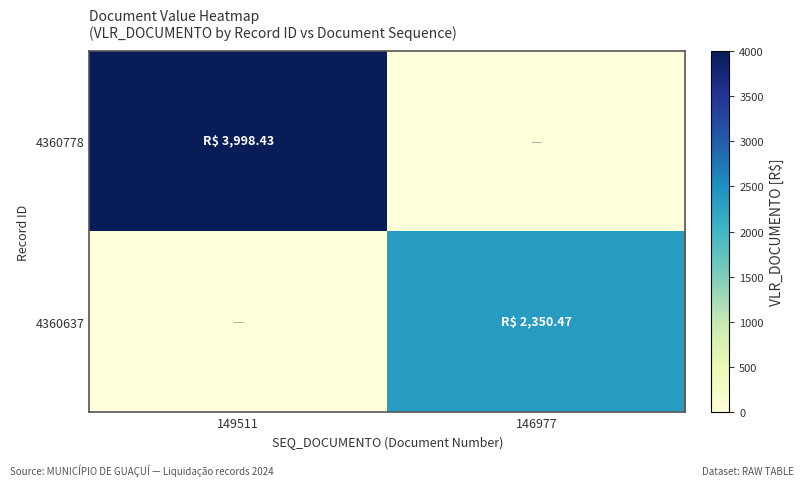

List the series in order of their overall mean, highest first.

4360778, 4360637